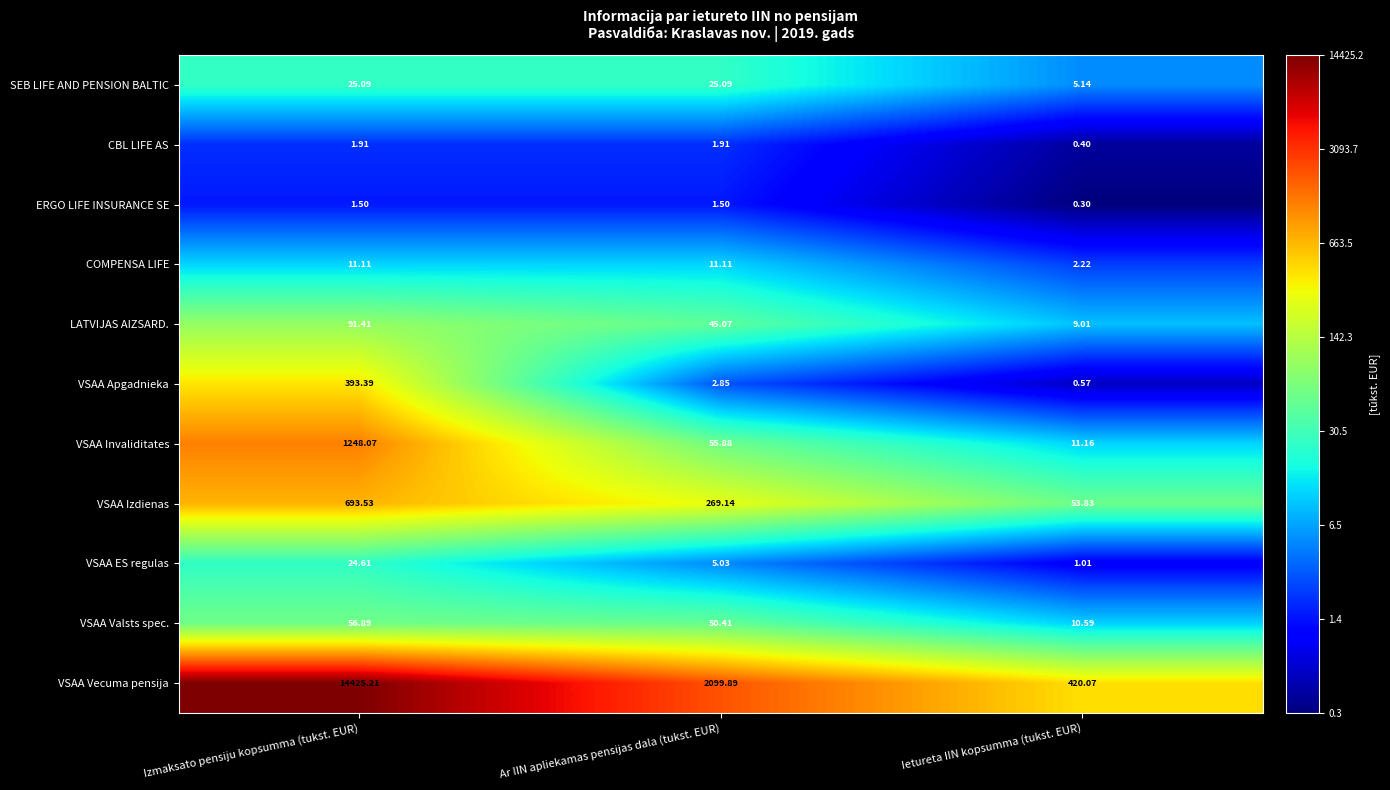

At Izmaksato pensiju kopsumma (tukst. EUR), list the series in order from largest to smallest.

VSAA Vecuma pensija, VSAA Invaliditates, VSAA Izdienas, VSAA Apgadnieka, LATVIJAS AIZSARD., VSAA Valsts spec., SEB LIFE AND PENSION BALTIC, VSAA ES regulas, COMPENSA LIFE, CBL LIFE AS, ERGO LIFE INSURANCE SE